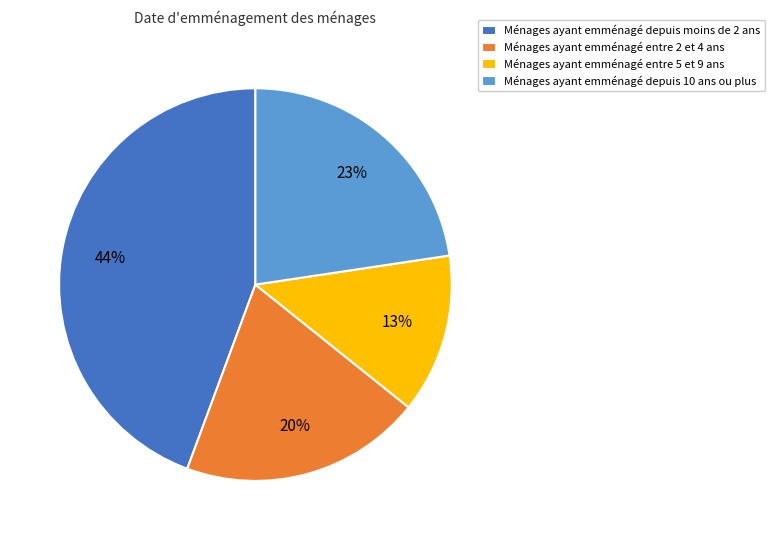

Which slice is the smallest?

Ménages ayant emménagé entre 5 et 9 ans